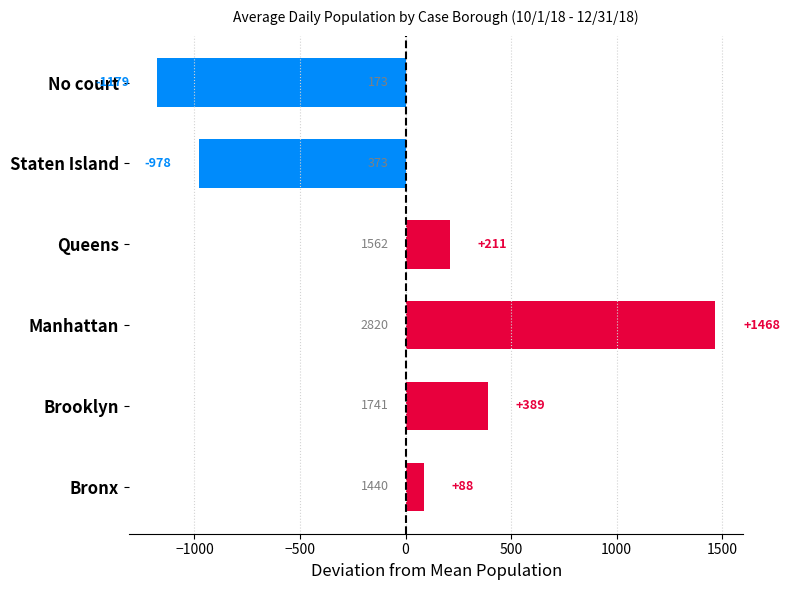

At which category does the chart reach its minimum across all series?

No court